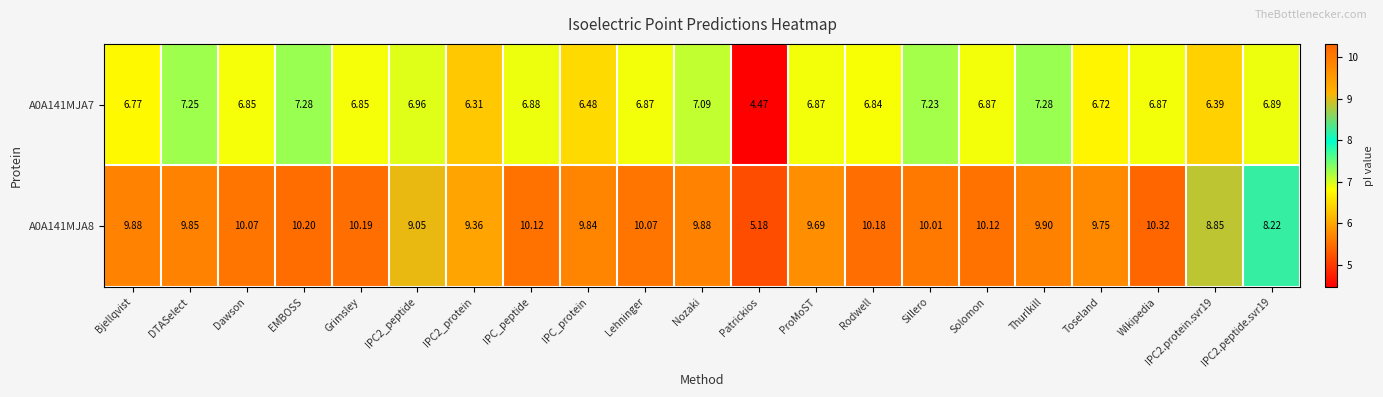

Where does the A0A141MJA7 series first go above 6?

Bjellqvist